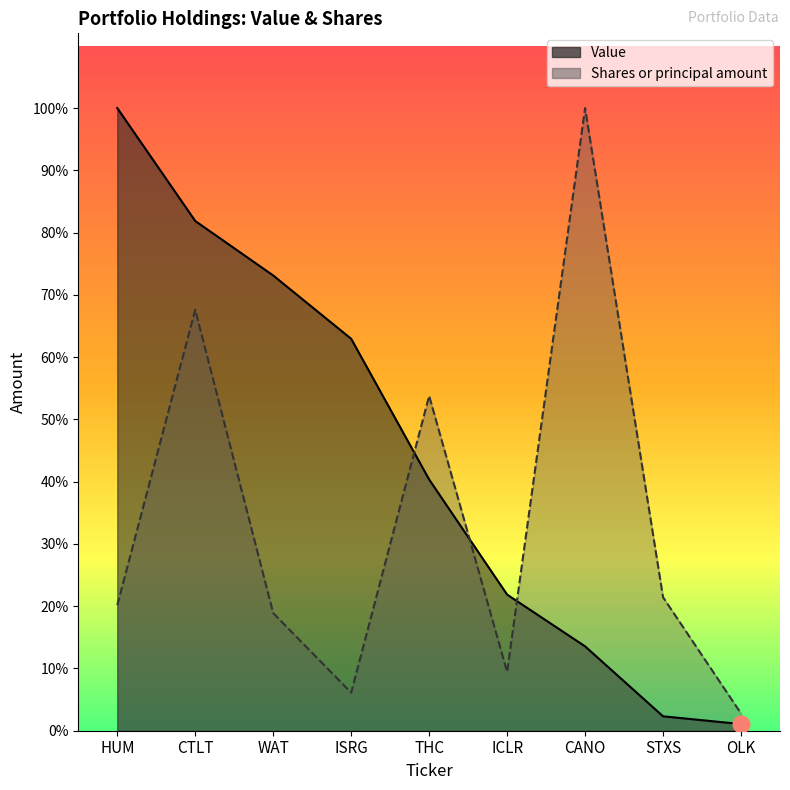

How many times do Shares or principal amount and Value cross each other?

3